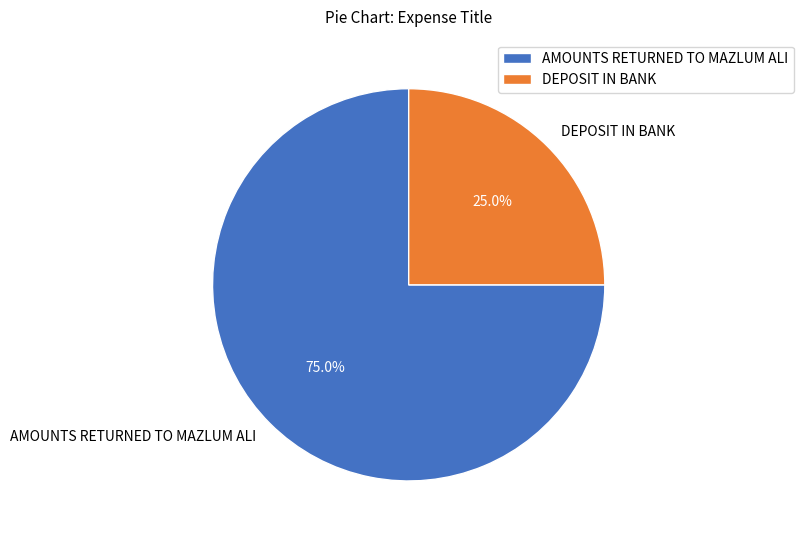

What percentage is the DEPOSIT IN BANK slice, to the nearest percent?

25%